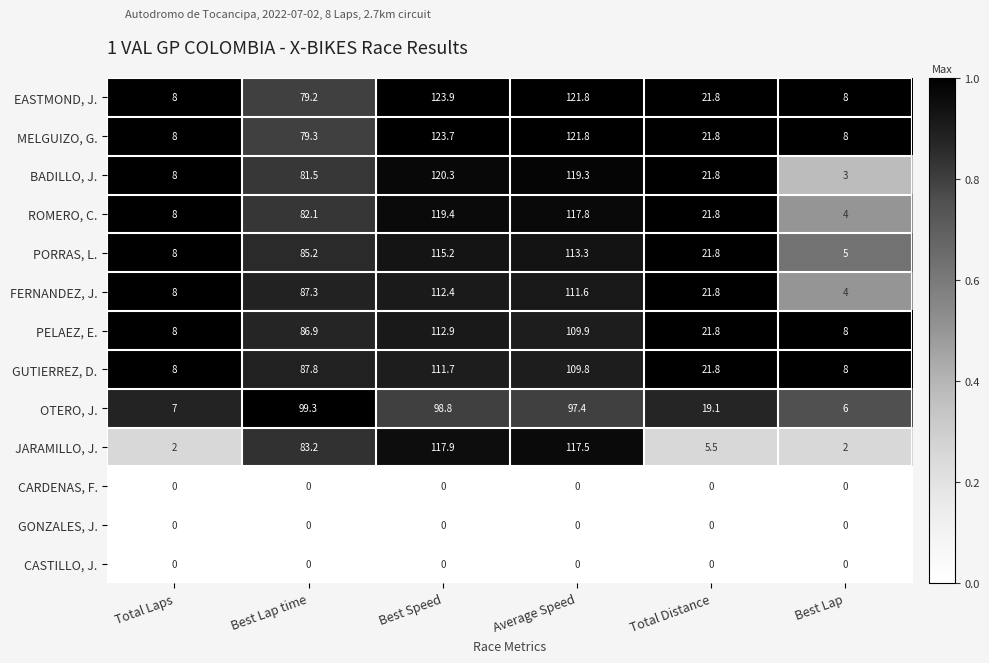

Where does the PORRAS, L. series first go above 85?

Best Lap time